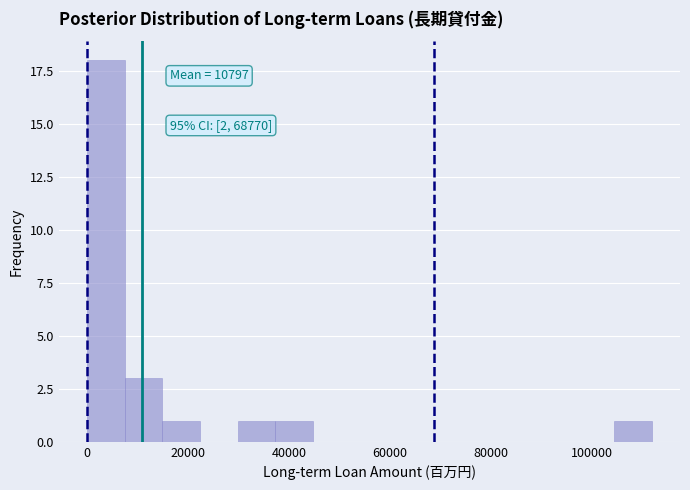

Read against the x-axis, roughly where is the centre of the tallest bar?

4000